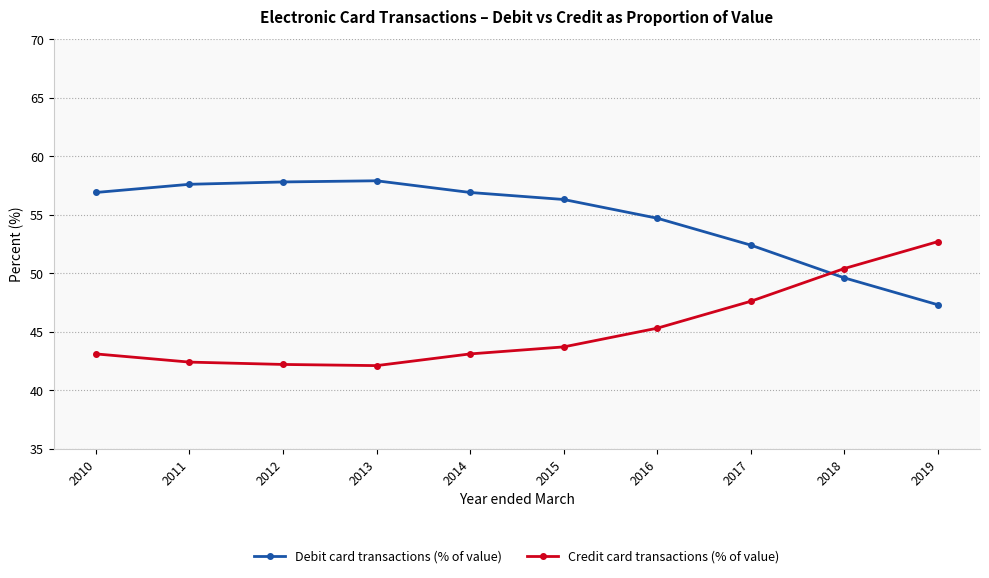

Which series has the largest total across all categories?

Debit card transactions (% of value)